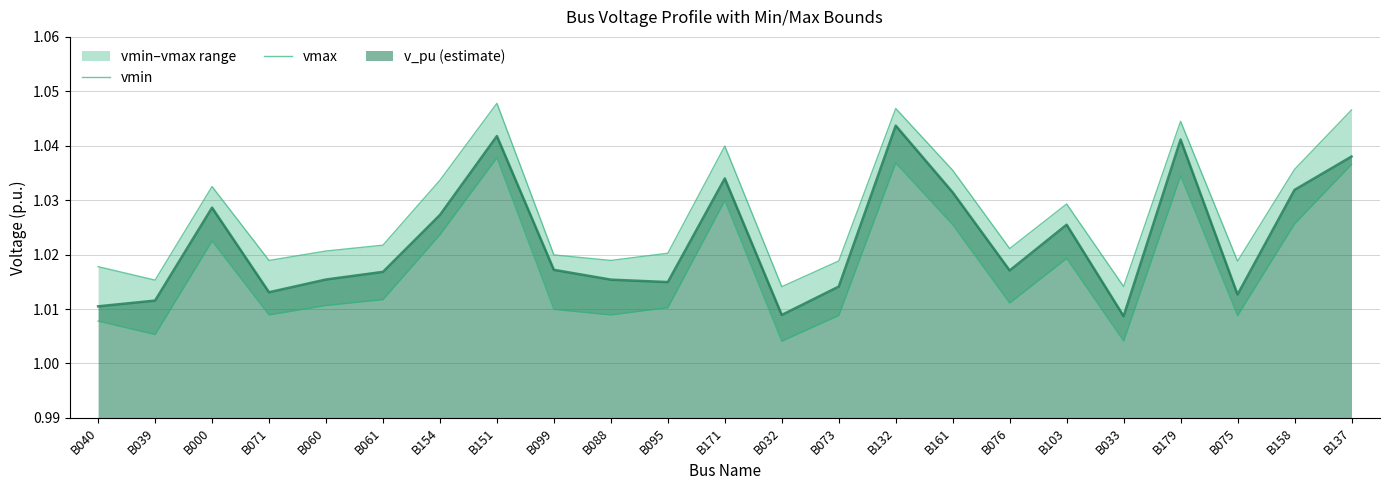

How many lines are shown in the chart?

2